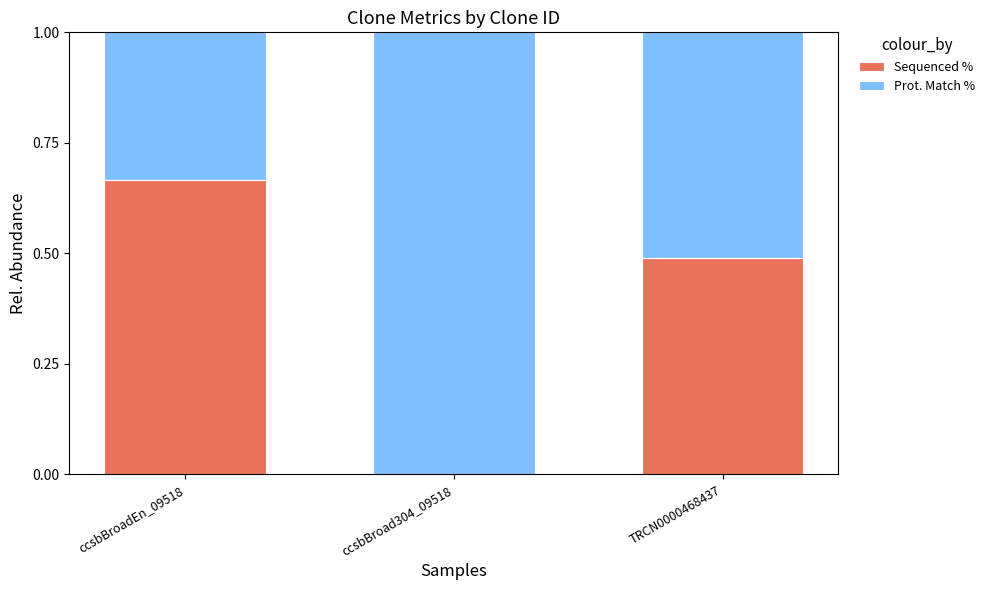

What is the sum of all Sequenced % values?

1.2